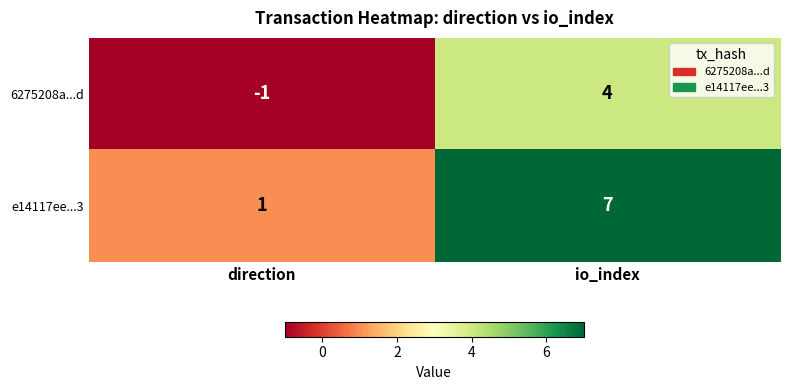

What is the sum of all e14117ee...3 values?

8